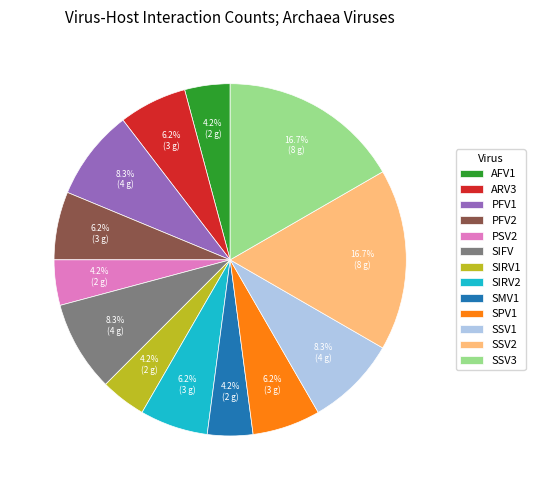

Which has a higher value, SPV1 or PSV2?

SPV1